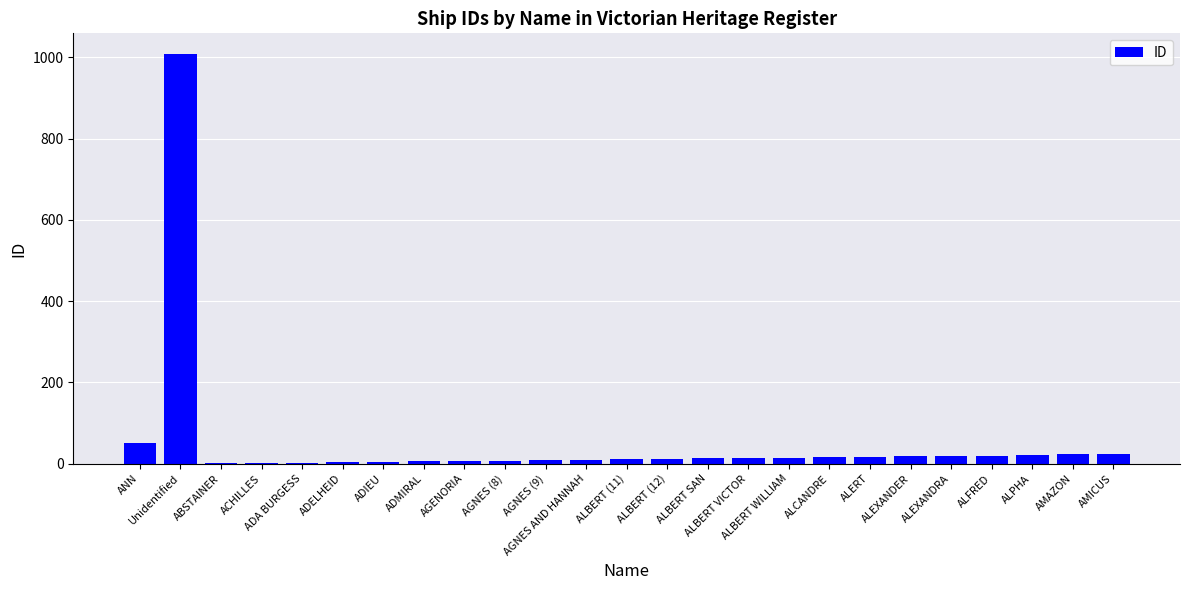

What is the maximum value shown in the chart?

1009